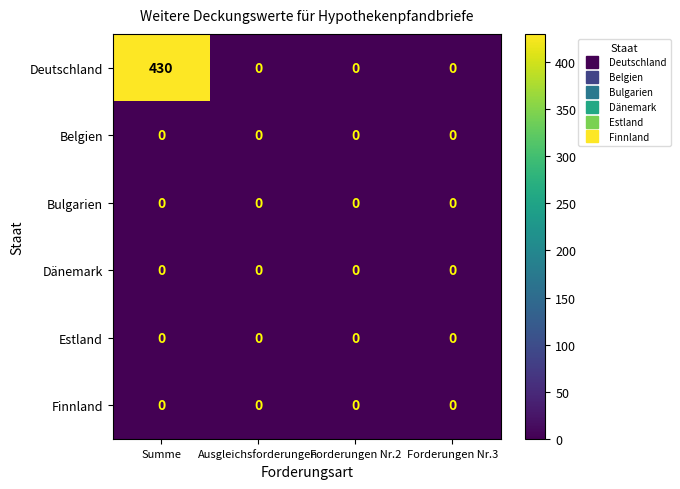

At how many categories does at least one series exceed 73?

1